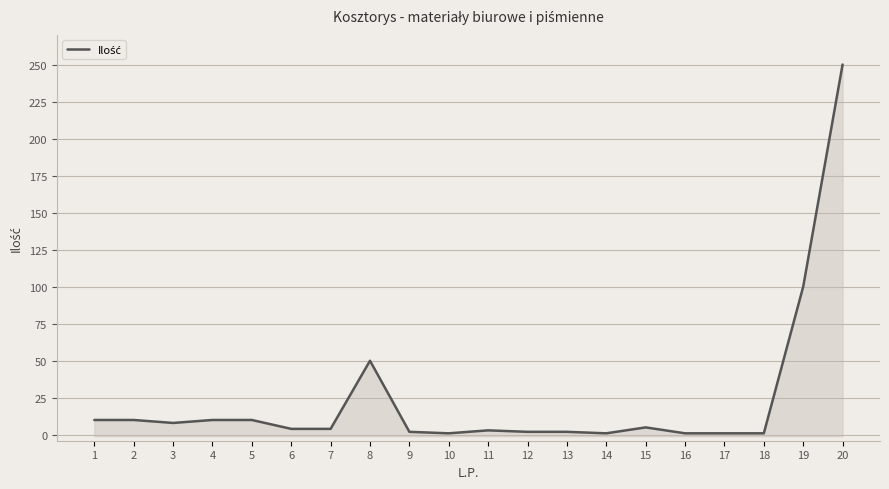

The chart shows a value of 15 at 2. True or false?

False